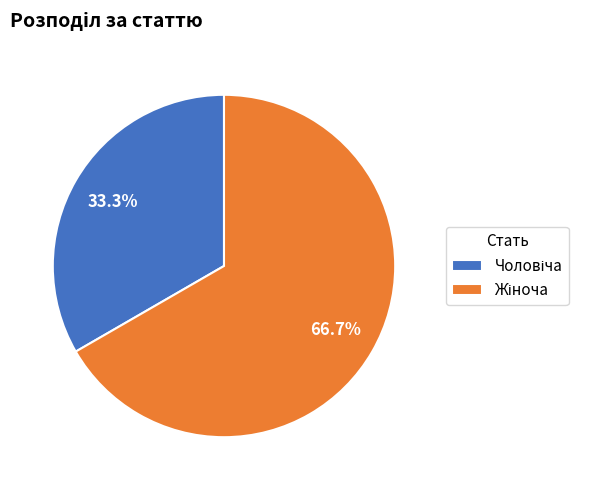

Does any single category account for the majority?

Yes